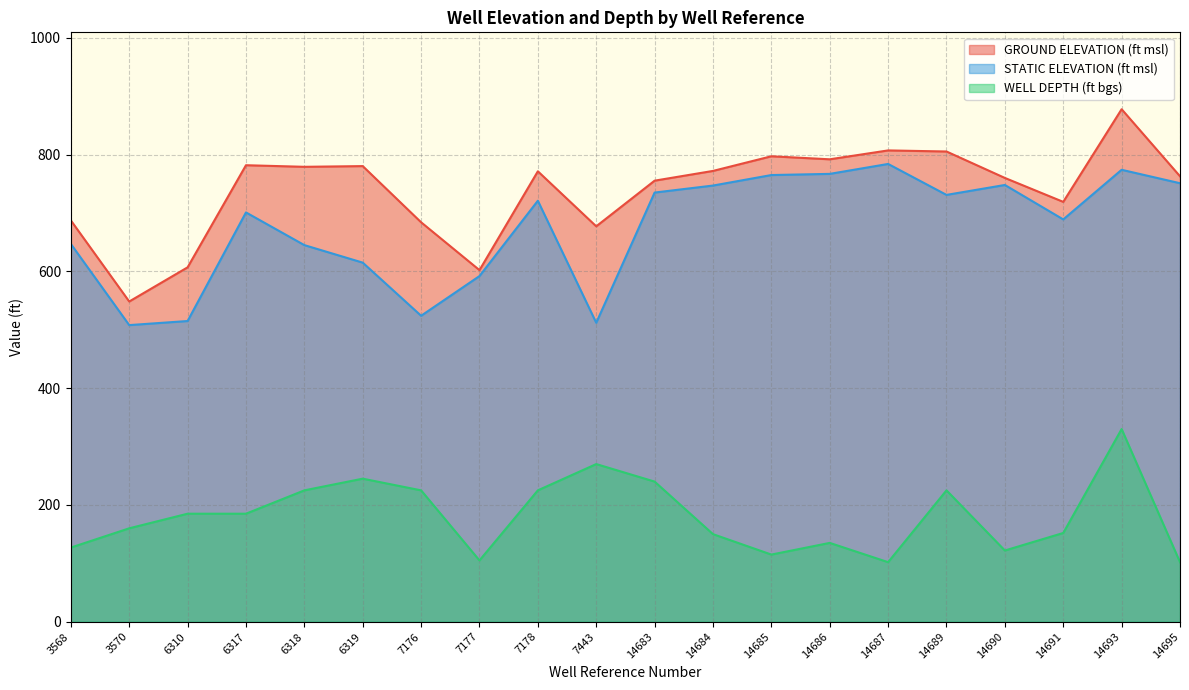

At which category does the chart reach its peak across all series?

14693